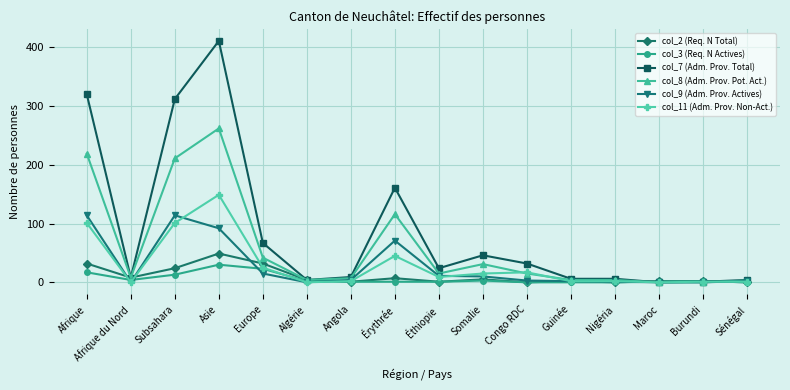

Does the chart have visible grid lines?

Yes